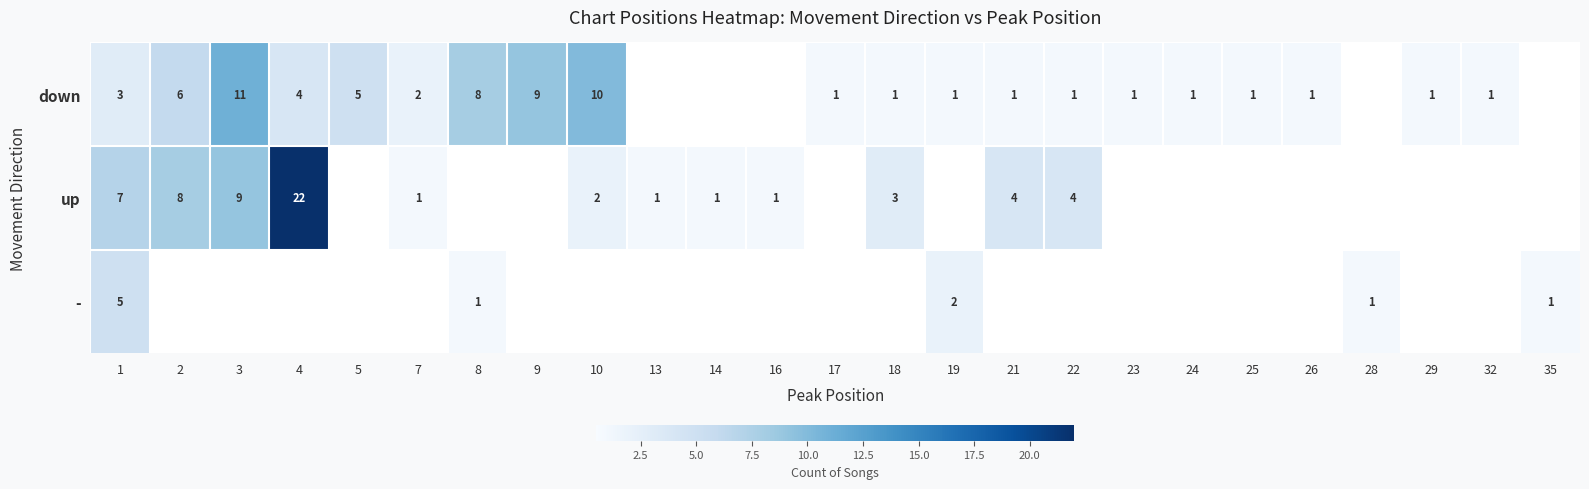

The down series shows 1 at 22. True or false?

True